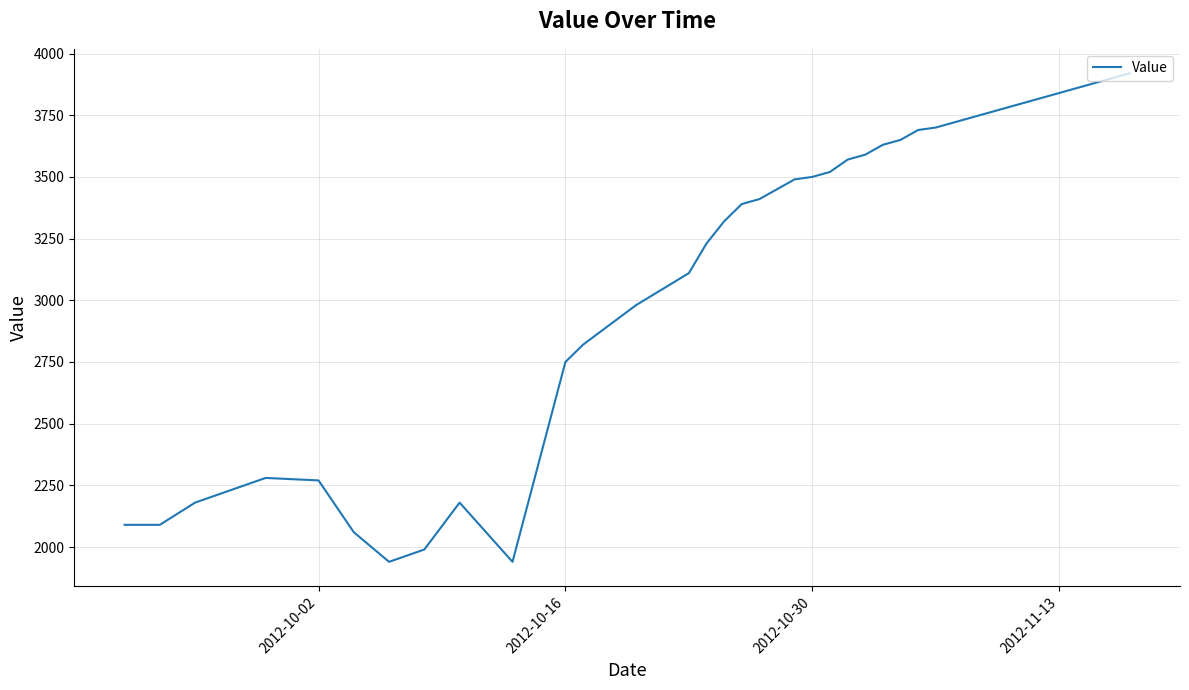

What is the greatest value displayed?

3920